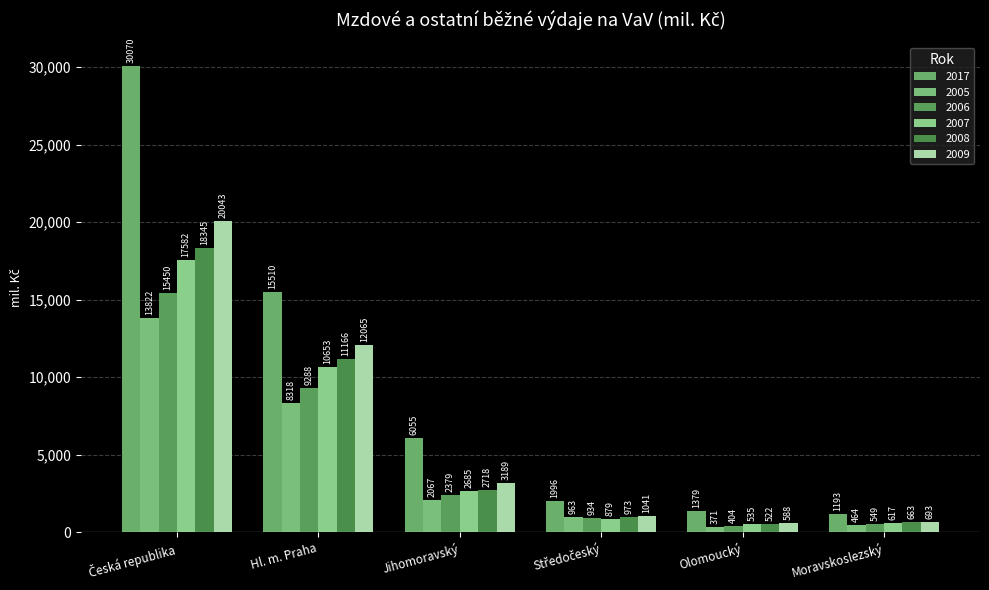

What is the approximate value of 2005 at Jihomoravský?

2067.1